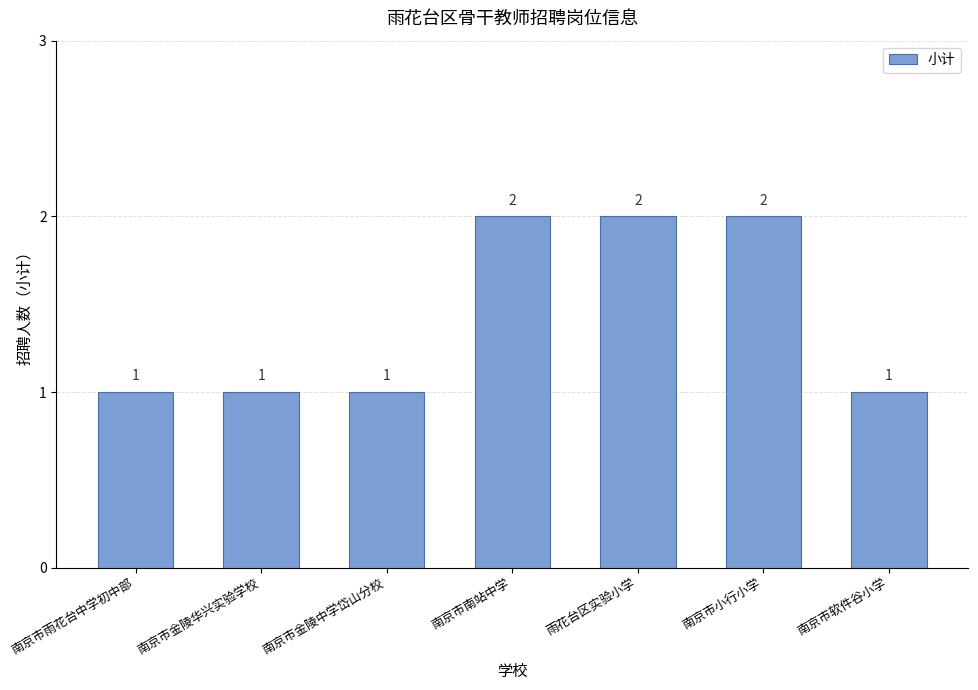

The chart shows a value of 2 at 南京市雨花台中学初中部. True or false?

False